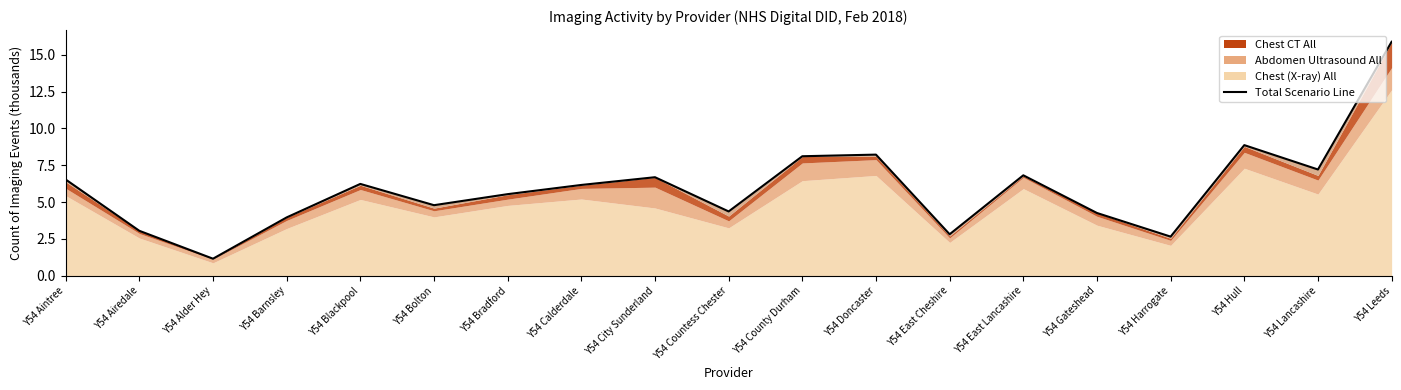

Rank the categories by value from lowest to highest.

Y54 Alder Hey, Y54 Harrogate, Y54 East Cheshire, Y54 Airedale, Y54 Barnsley, Y54 Gateshead, Y54 Countess Chester, Y54 Bolton, Y54 Bradford, Y54 Calderdale, Y54 Blackpool, Y54 Aintree, Y54 City Sunderland, Y54 East Lancashire, Y54 Lancashire, Y54 County Durham, Y54 Doncaster, Y54 Hull, Y54 Leeds